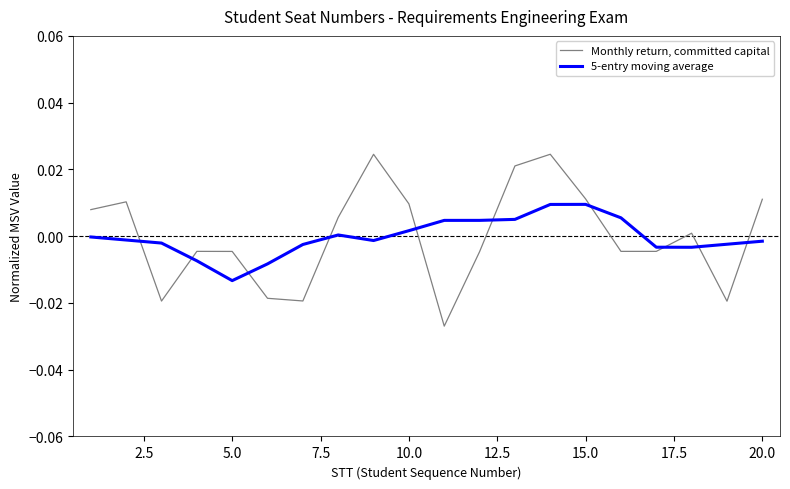

List the series in order of their peak value, highest first.

Monthly return, committed capital, 5-entry moving average